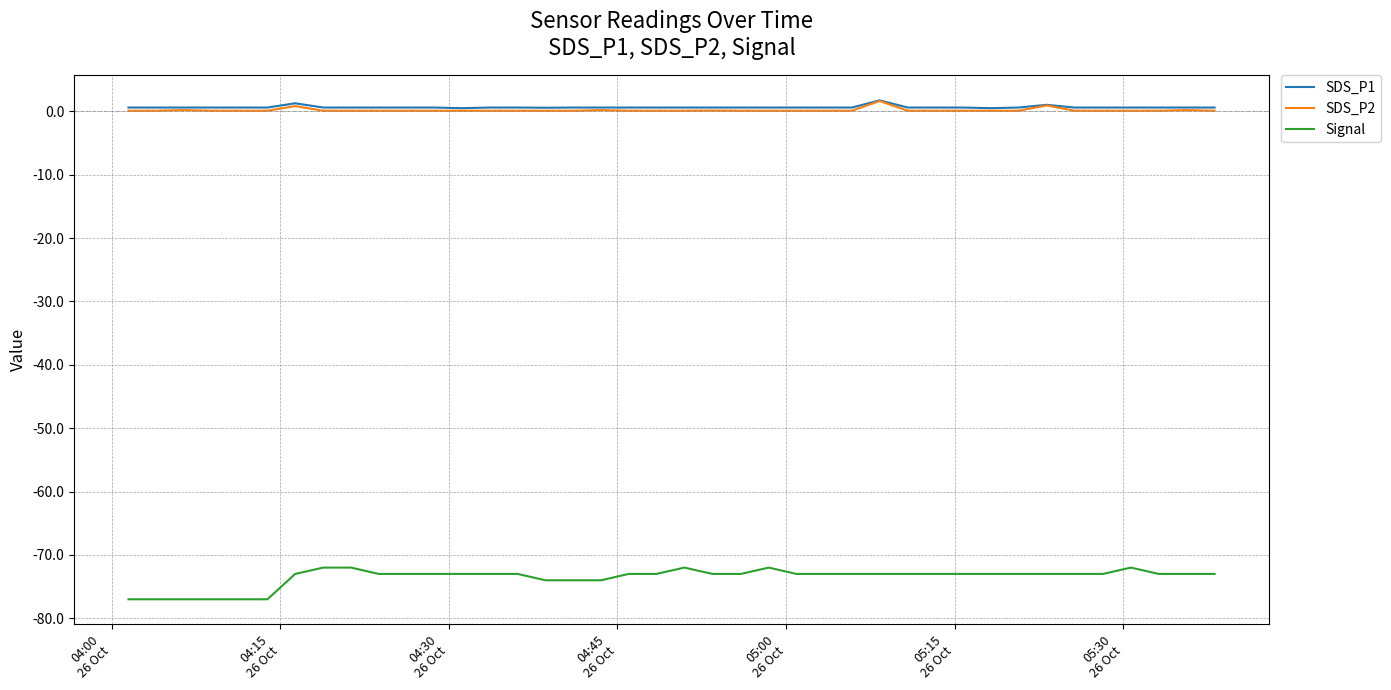

True or false: Signal and SDS_P1 intersect in this chart.

False